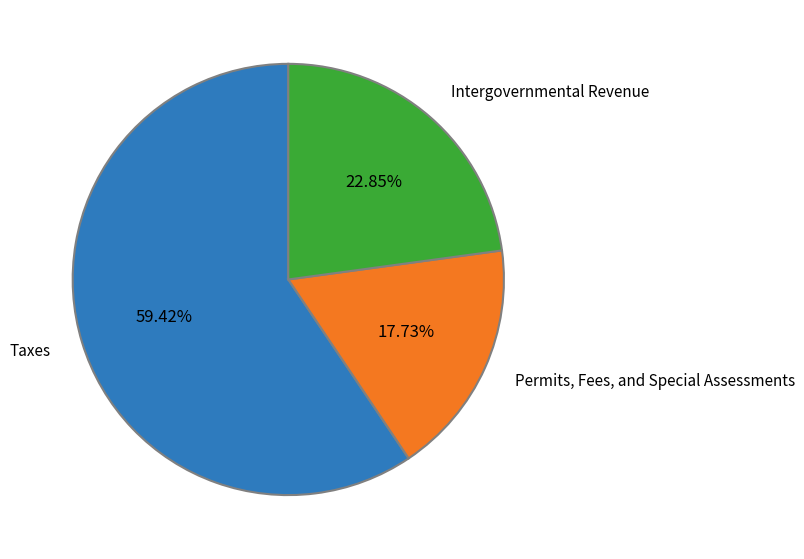

Is there any slice that represents more than half of the pie?

Yes